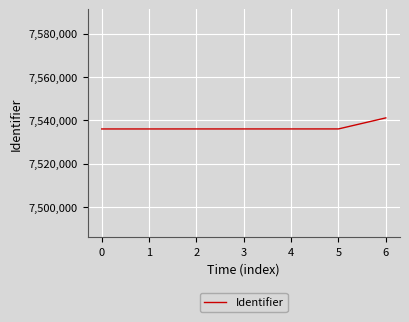

What is the maximum value shown in the chart?

7541112